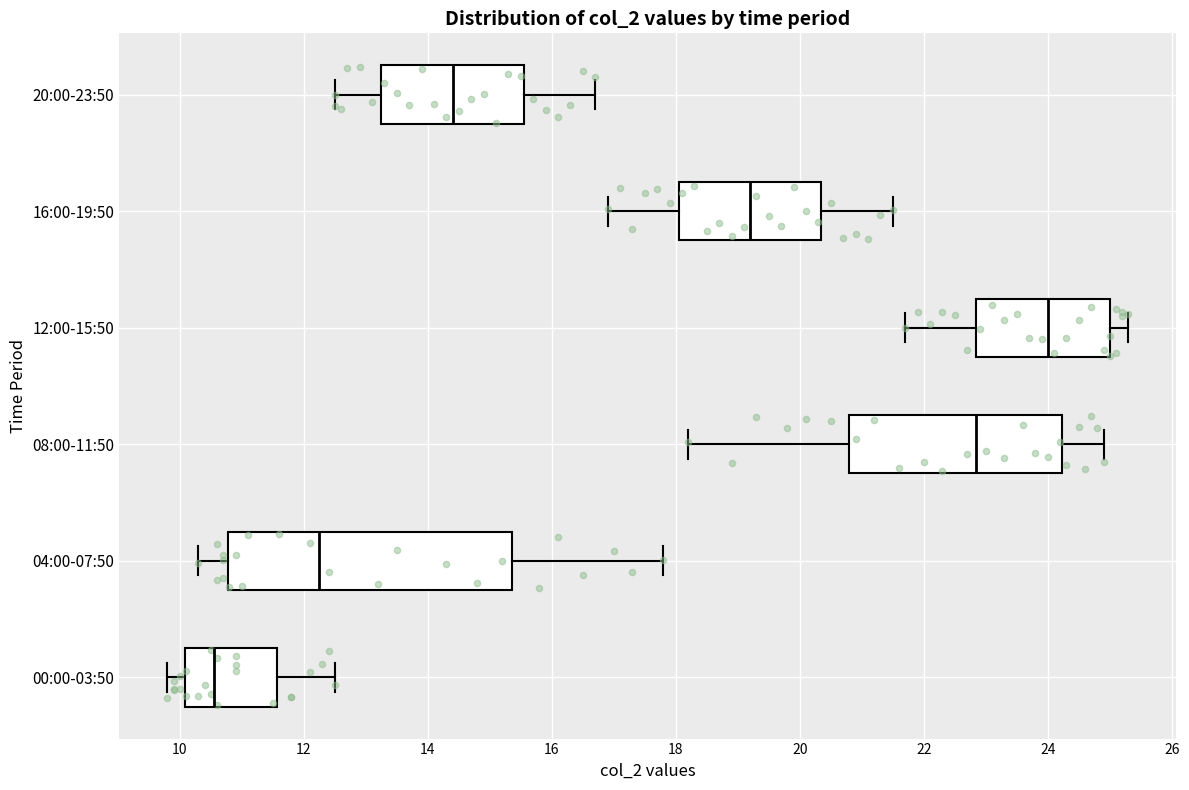

Reading bottom to top, read every box against the x-axis: the position of its median line, the range the box covers, and the ends of its whiskers. The values are not printed on the chart, so give them approximately, as read against the axis.

00:00-03:50: median 10.6, box 10.0 to 11.6, whiskers 9.8 to 12.6
04:00-07:50: median 12.2, box 10.8 to 15.4, whiskers 10.4 to 17.8
08:00-11:50: median 22.8, box 20.8 to 24.2, whiskers 18.2 to 25.0
12:00-15:50: median 24.0, box 22.8 to 25.0, whiskers 21.8 to 25.4
16:00-19:50: median 19.2, box 18.0 to 20.4, whiskers 17.0 to 21.6
20:00-23:50: median 14.4, box 13.2 to 15.6, whiskers 12.6 to 16.8